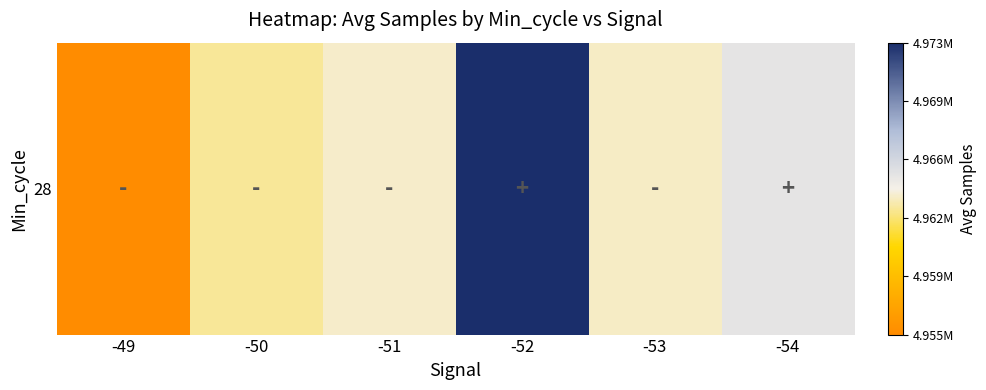

List the labels in order of value, smallest first.

-49, -50, -53, -51, -54, -52